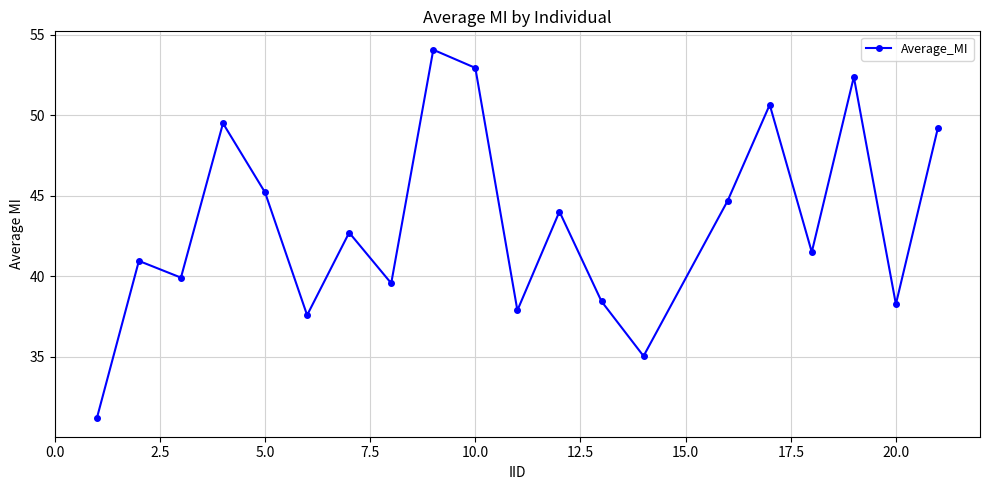

Does the chart display data point markers on the line(s)?

Yes